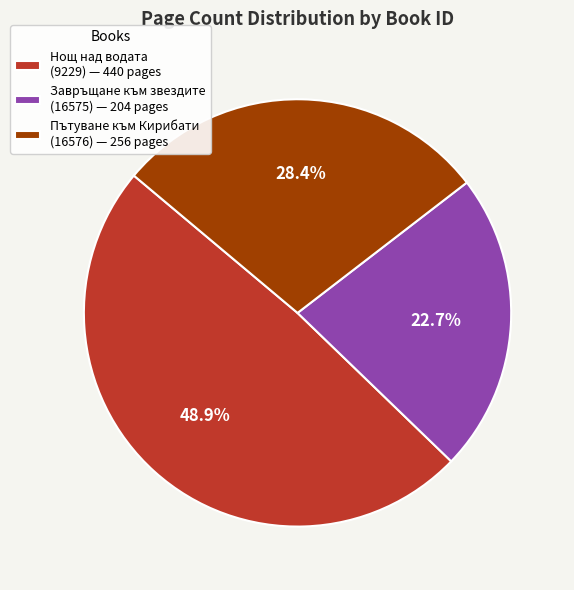

Does Пътуване към Кирибати (16576) — 256 pages represent more than half of the total?

No